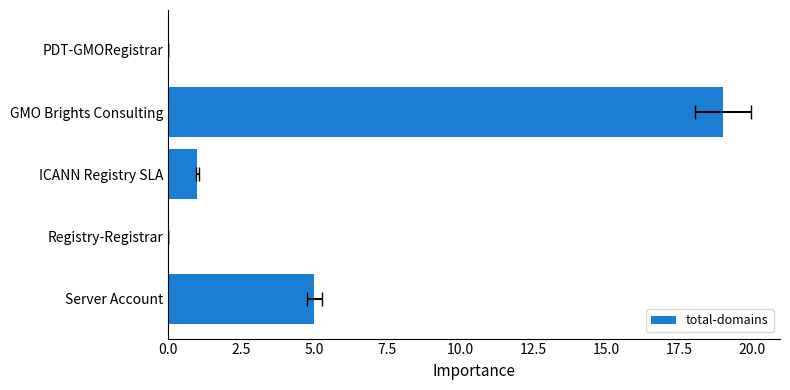

The chart shows a value of 1 at ICANN Registry SLA. True or false?

True